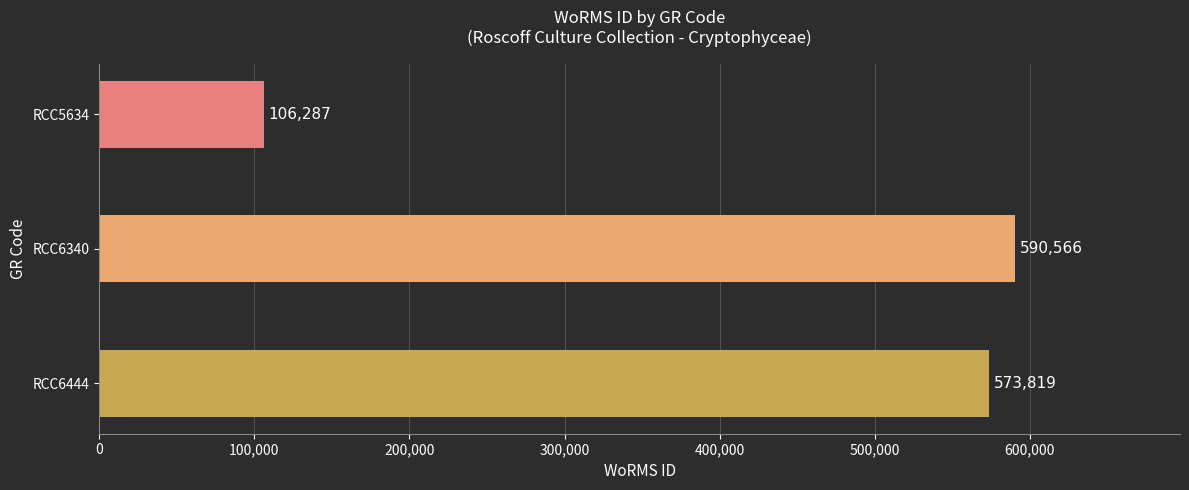

What is the value of the 2nd bar from the top?

590566